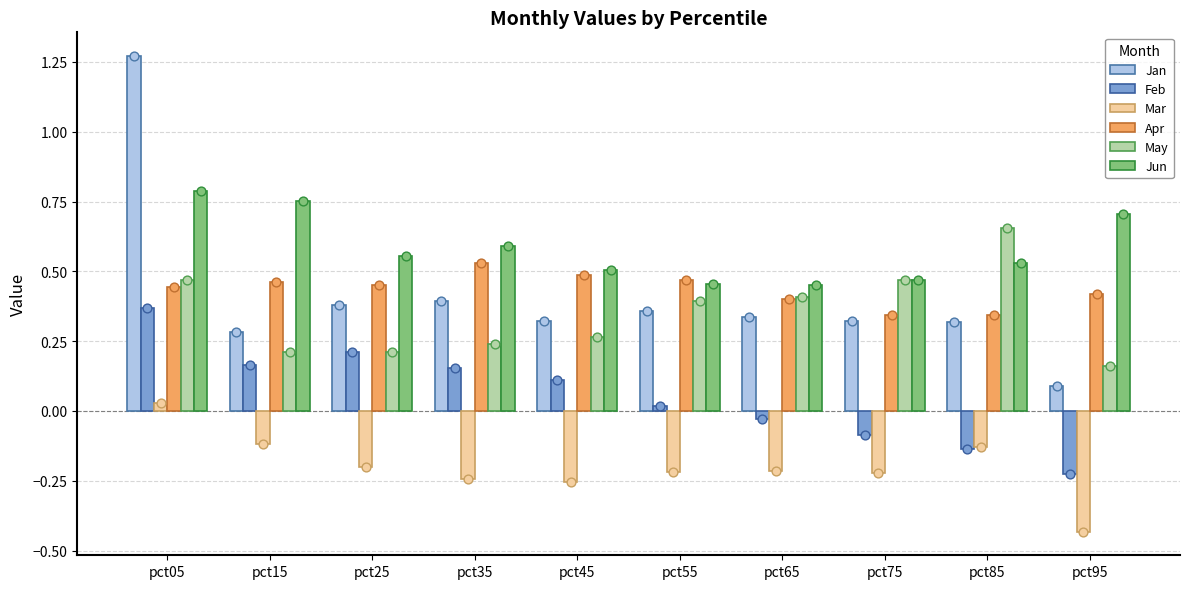

Which series has the largest Y range (max minus min)?

Jan